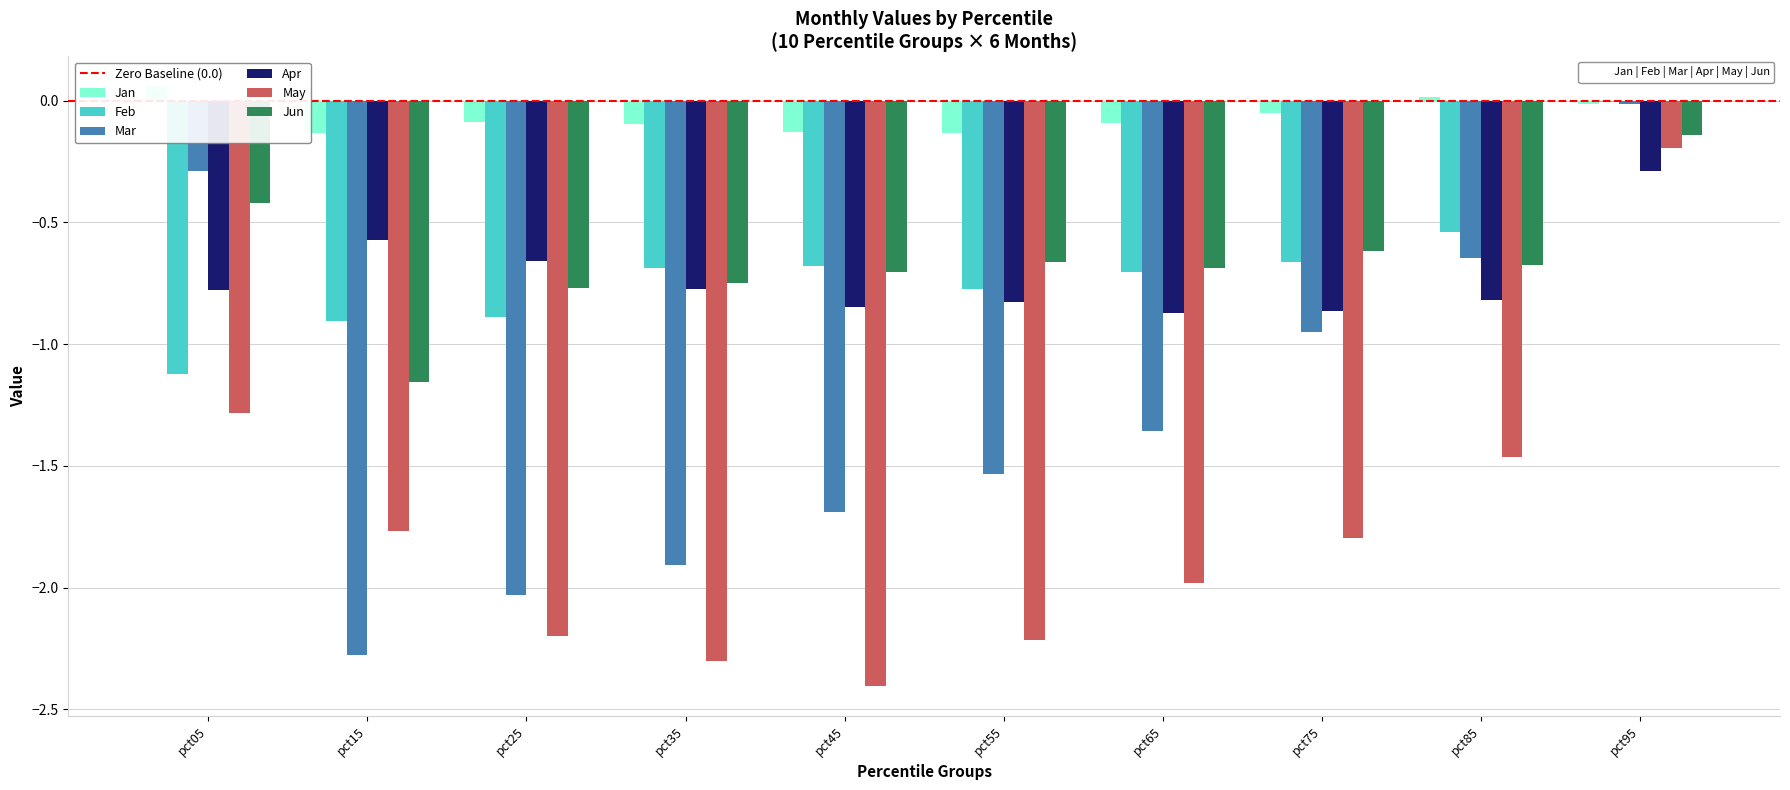

At which category is the sum across all series the highest?

pct95